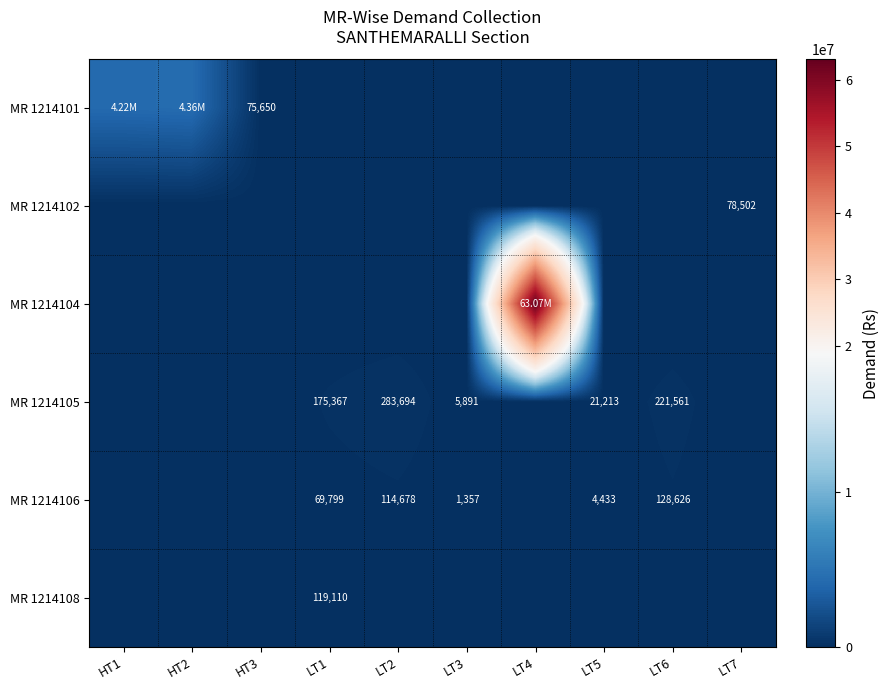

At how many categories does at least one series exceed 14429676?

1